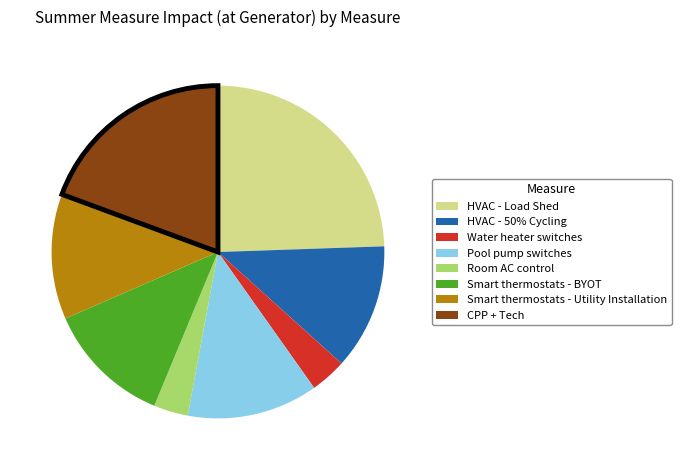

Combined, do Pool pump switches and Smart thermostats - Utility Installation account for over 50%?

No